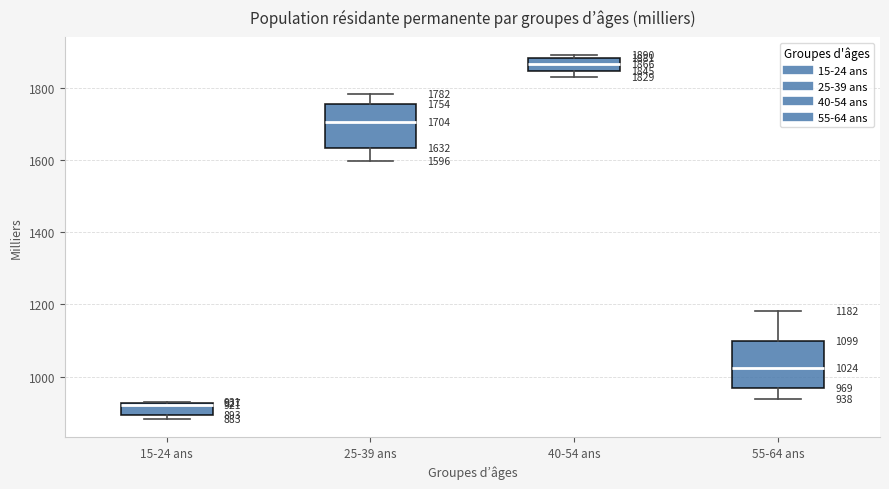

Which box has the lowest median line?

15-24 ans